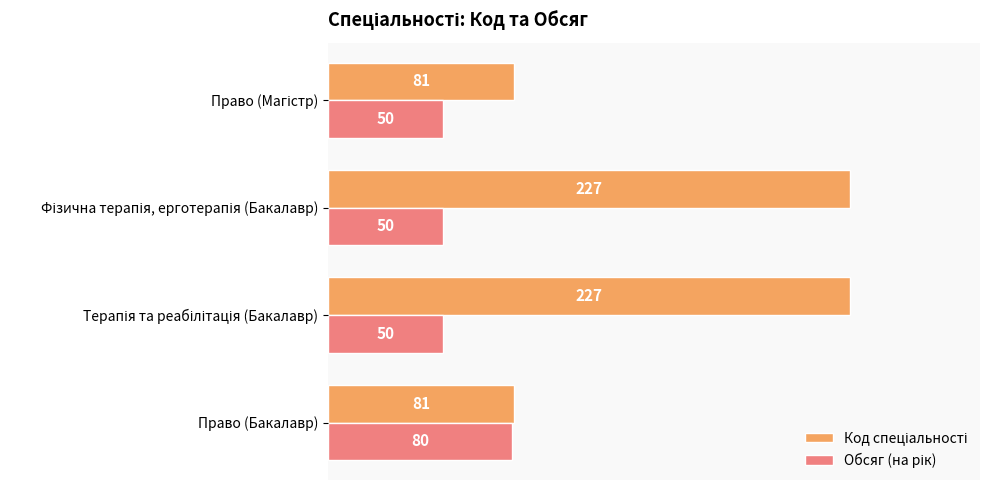

What is the average value of the Код спеціальності series?

154